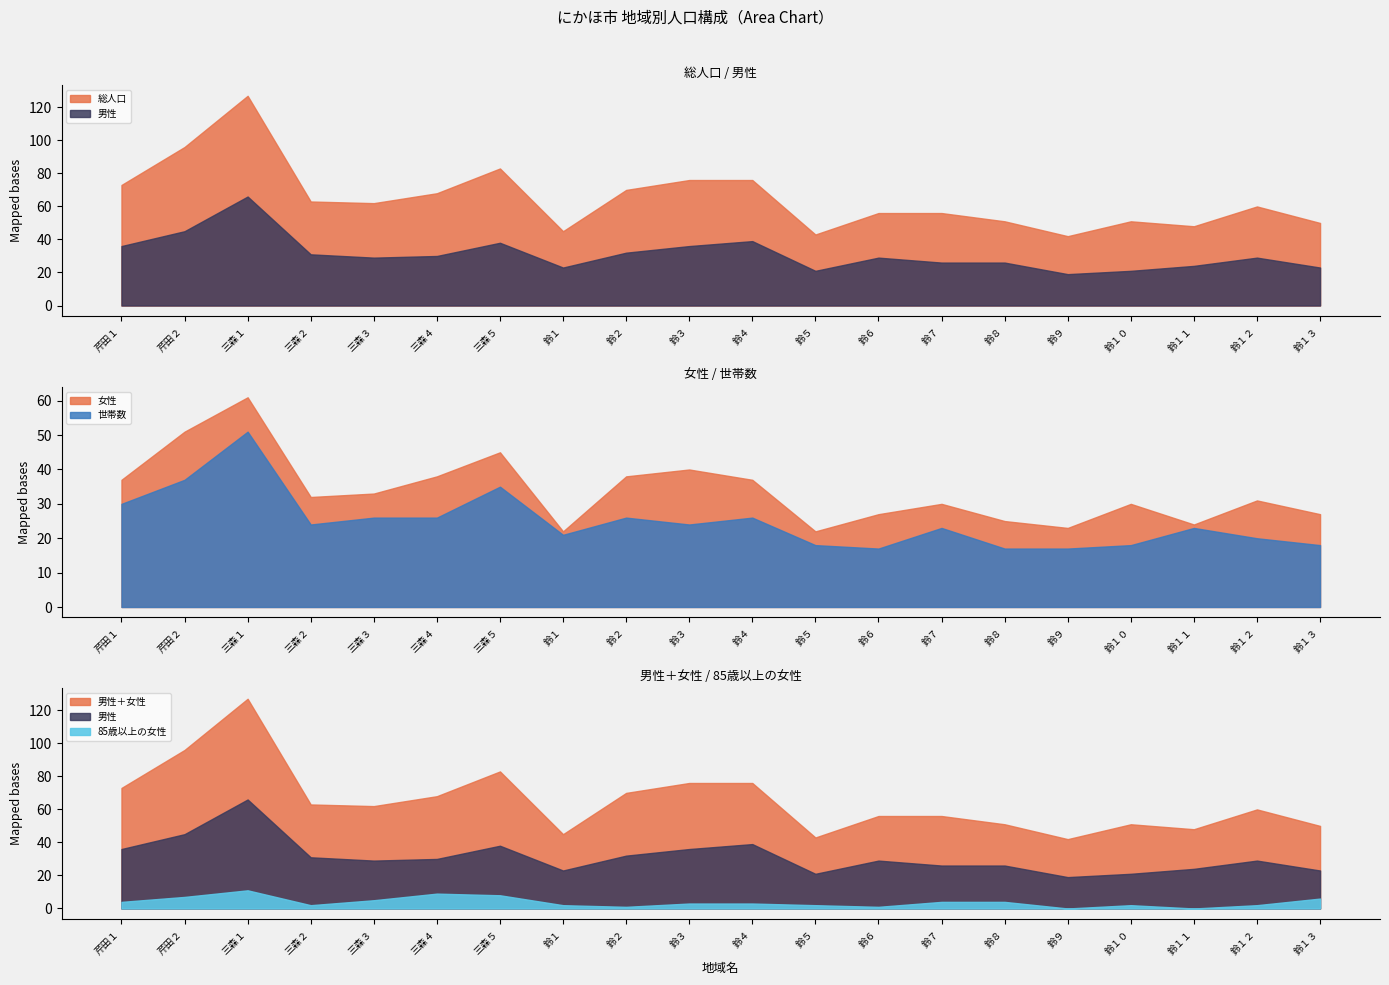

True or false: 世帯数 and 男性 cross at least once.

False